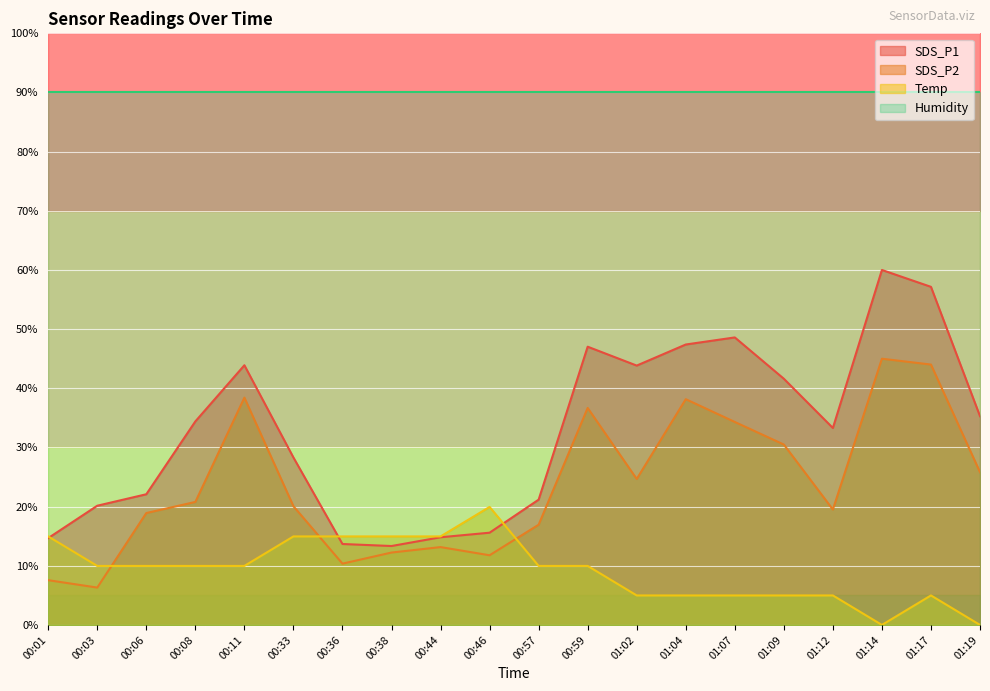

The SDS_P1 series shows 22.9 at 00:46. True or false?

False